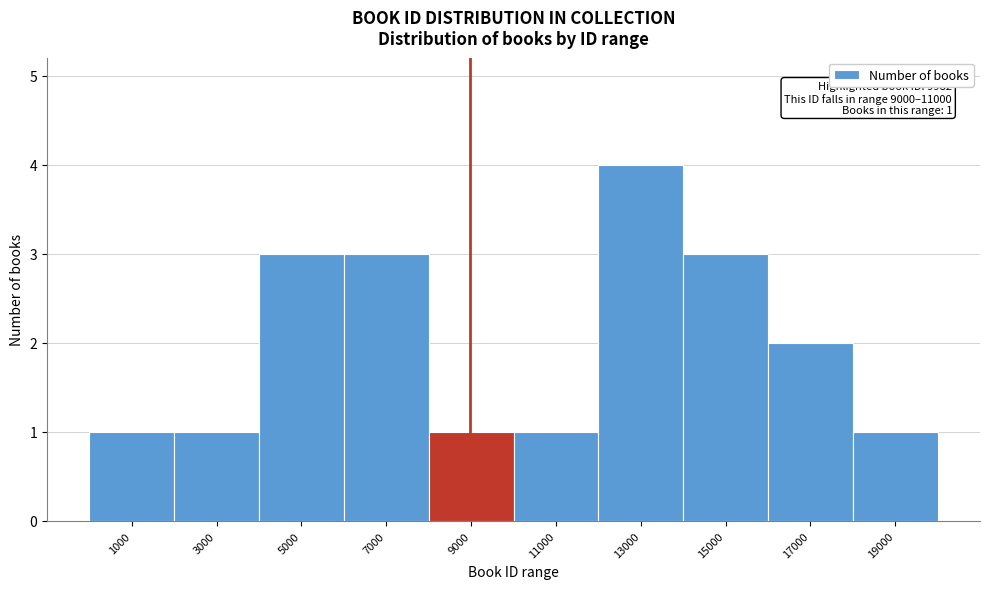

Reading left to right, transcribe all the data shown in this chart.

1000=1	3000=1	5000=3	7000=3	9000=1	11000=1	13000=4	15000=3	17000=2	19000=1